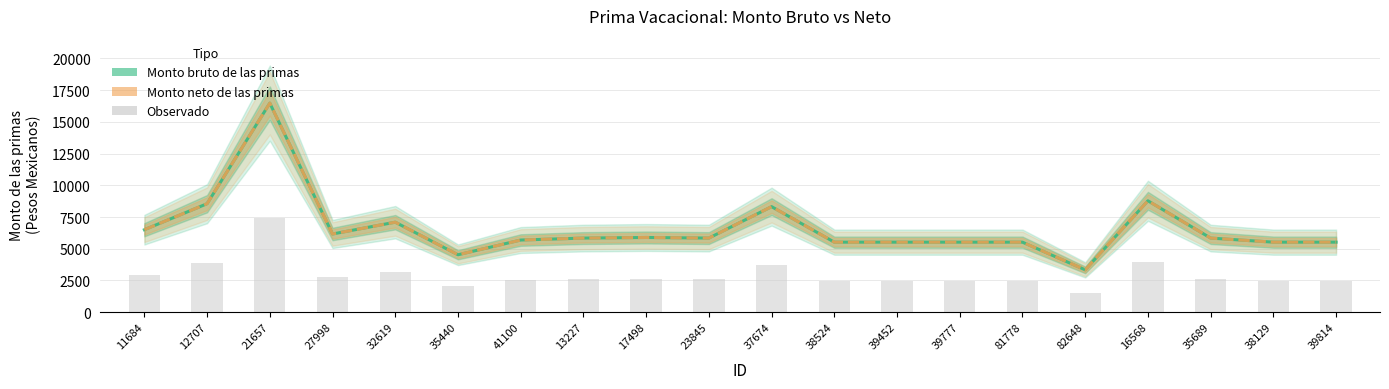

Which series has the largest total across all categories?

Monto bruto de las primas